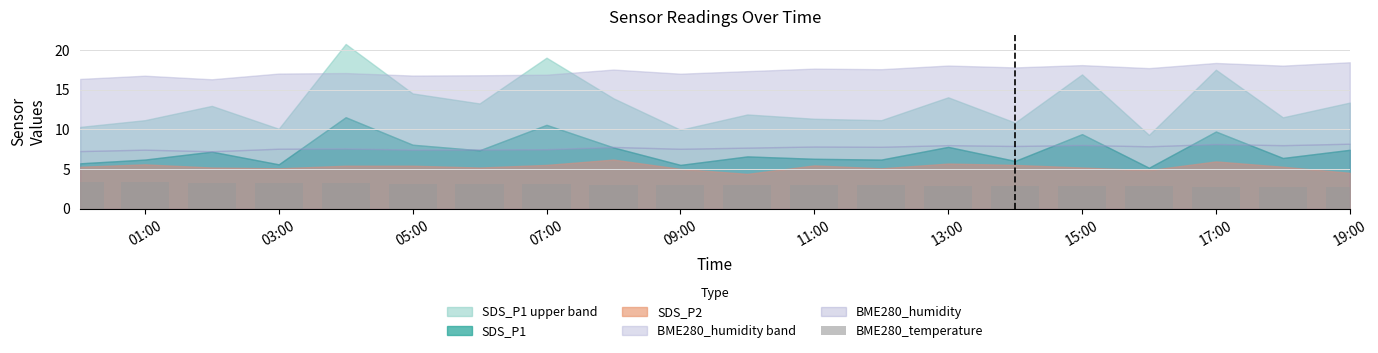

What is the value of the 20th bar from the left?

2.7